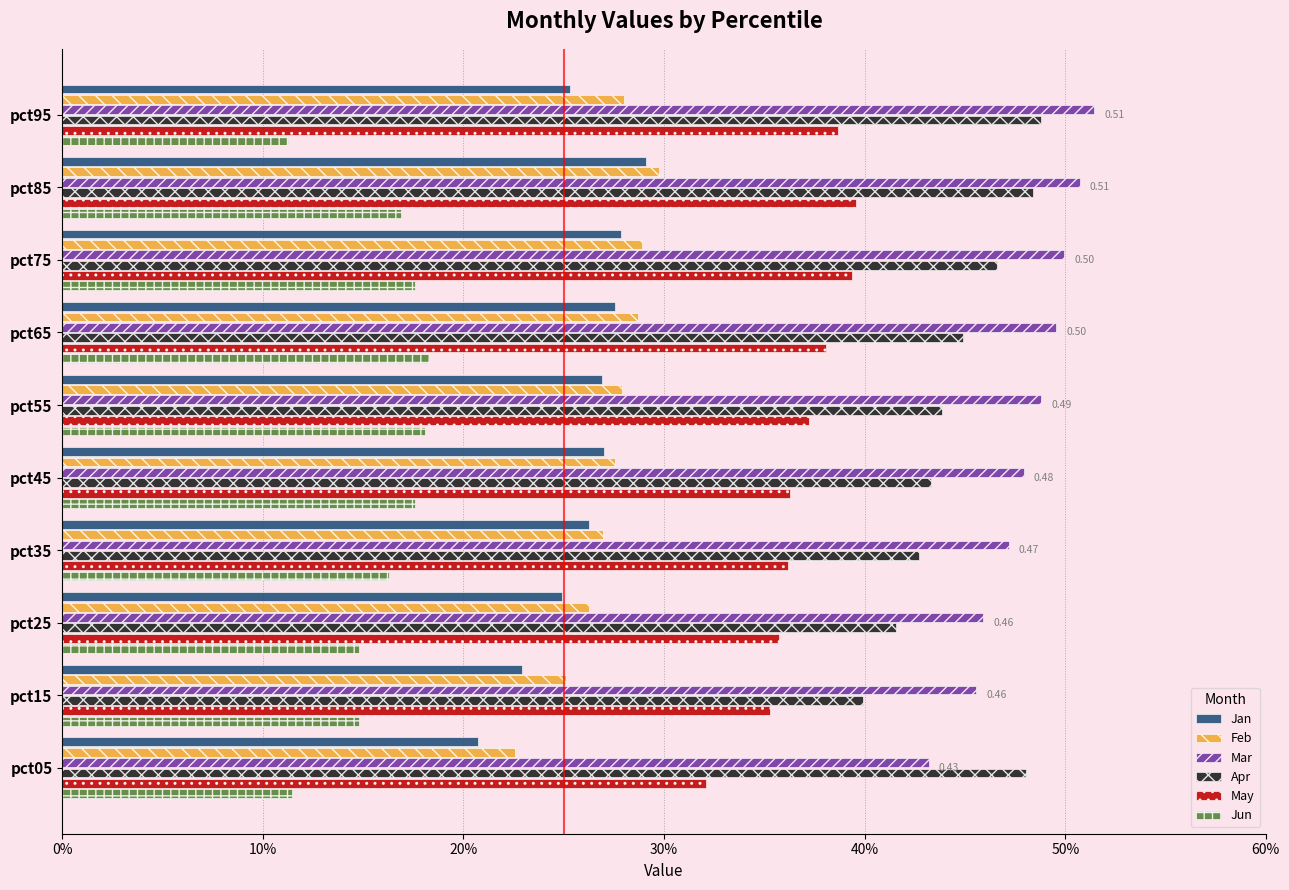

What is the lowest value of the Jan series?

0.2